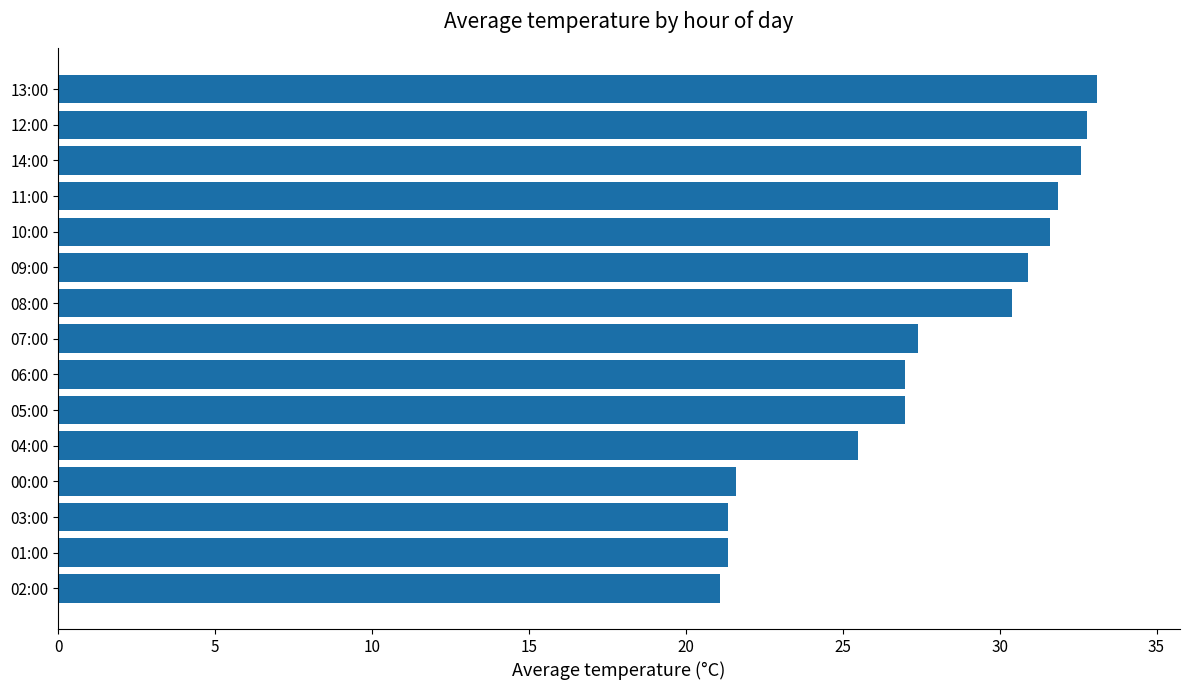

Reading bottom to top, what are all the values shown in this chart?

02:00=21.1	01:00=21.4	03:00=21.4	00:00=21.6	04:00=25.5	05:00=27.0	06:00=27.0	07:00=27.4	08:00=30.4	09:00=30.9	10:00=31.6	11:00=31.9	14:00=32.6	12:00=32.8	13:00=33.1